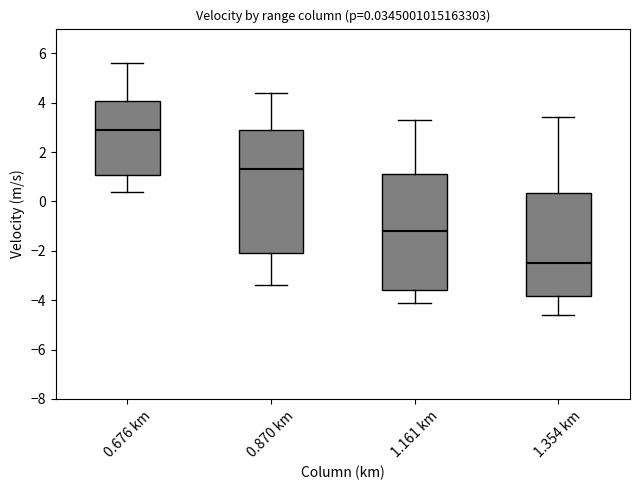

Which box's median line is the highest?

0.676 km